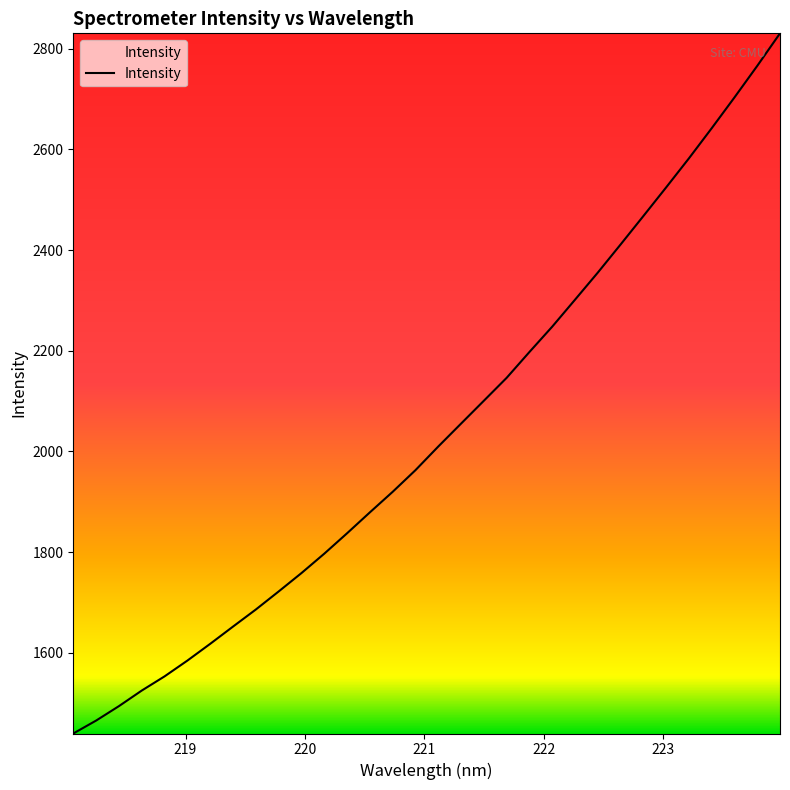

What is the smallest value displayed?

1439.5